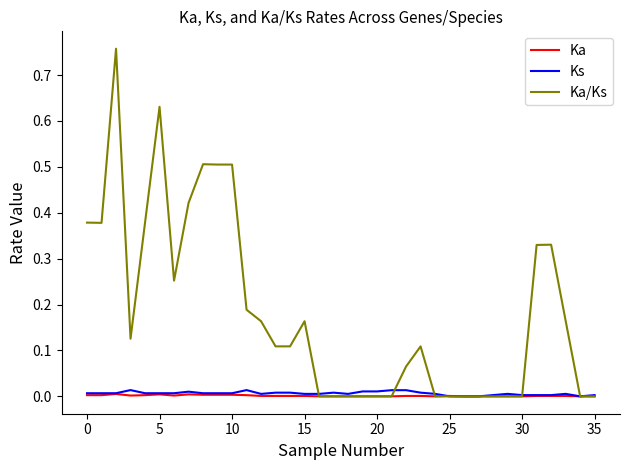

Which series has the largest total across all categories?

Ka/Ks